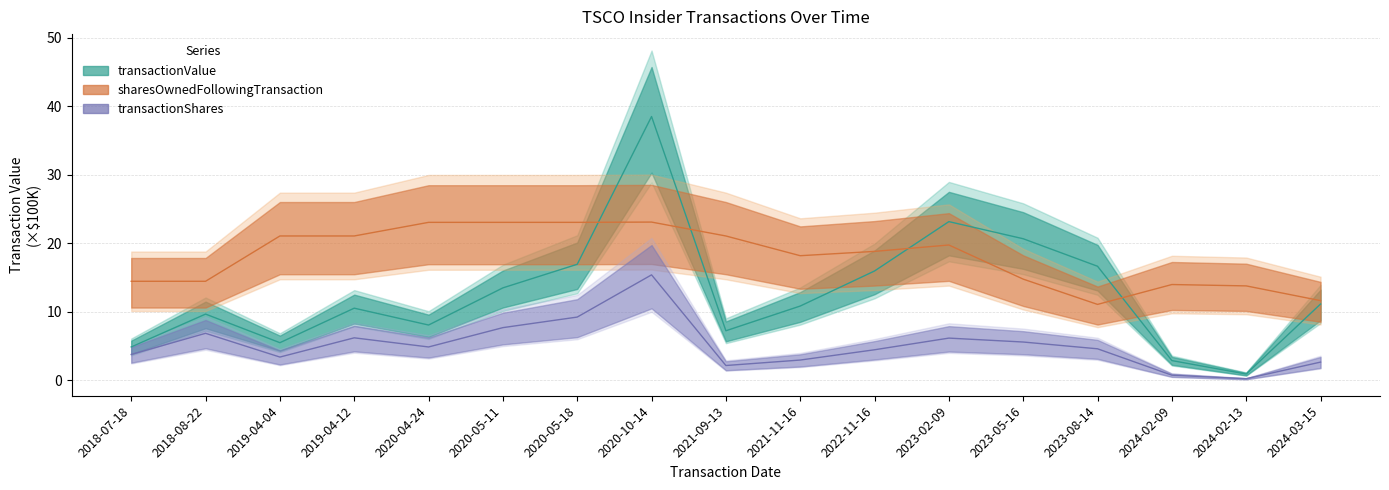

At which category does sharesOwnedFollowingTransaction reach its first local valley?

2021-11-16